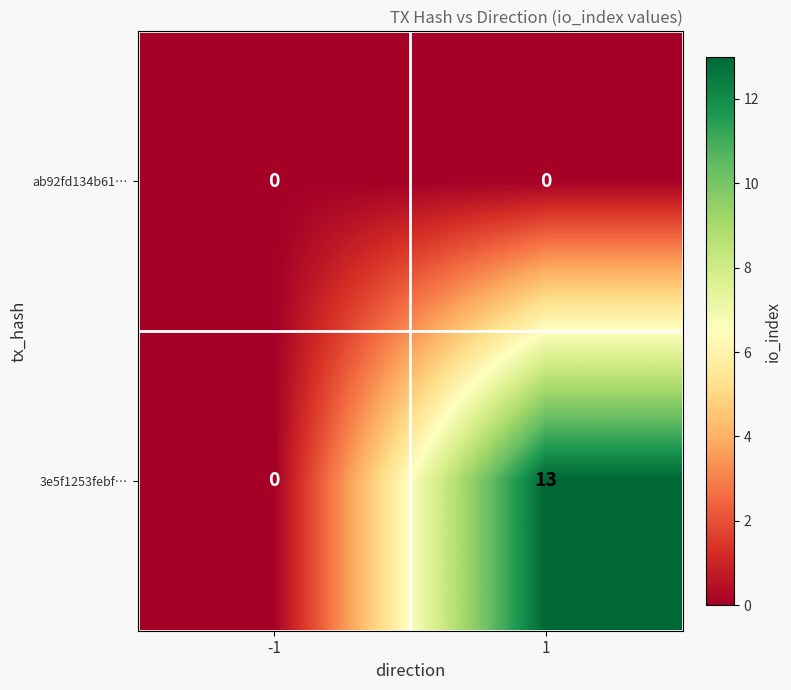

Between -1 and 1, which series saw the biggest shift?

3e5f1253febf…